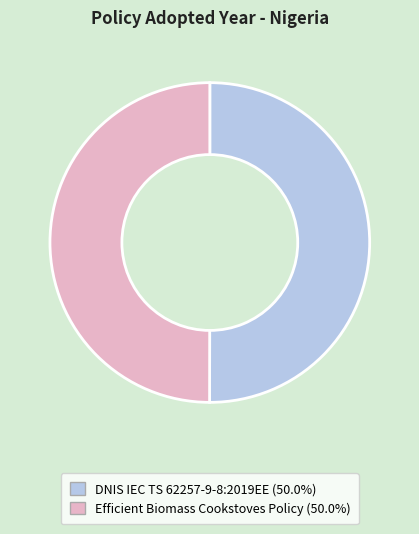

Approximately how many times larger is the value at Efficient Biomass Cookstoves Policy compared to DNIS IEC TS 62257-9-8:2019EE?

1.0